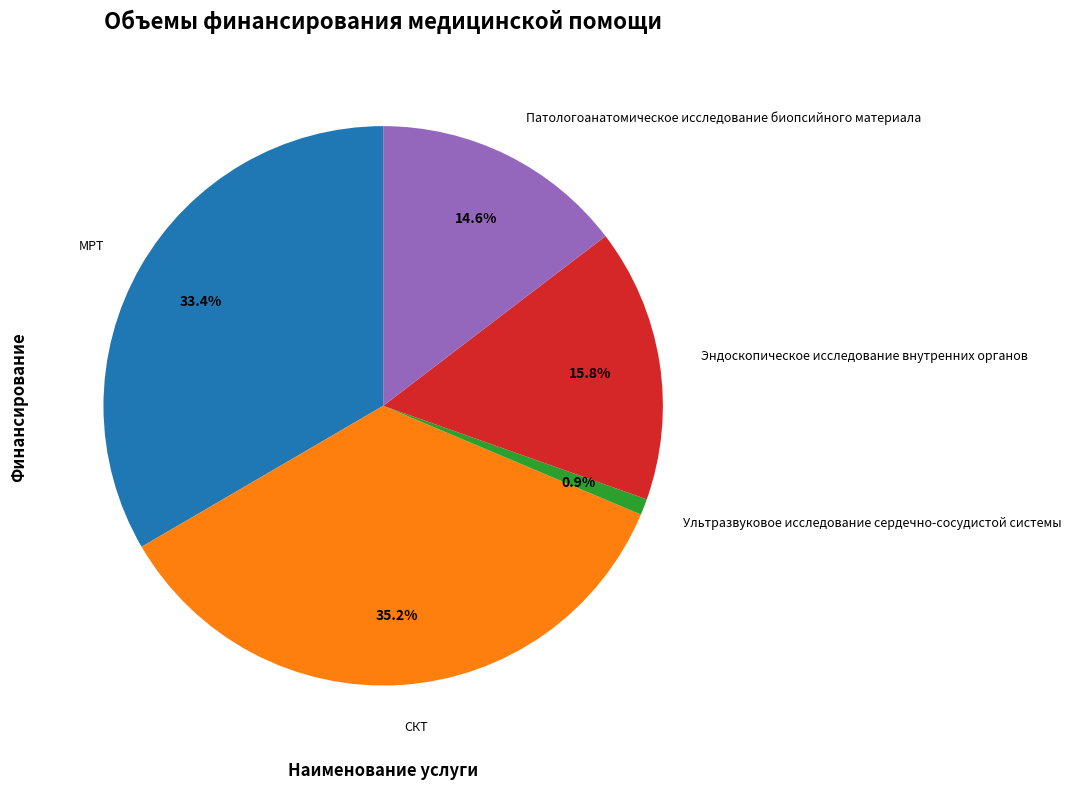

What percentage is the СКТ slice, to the nearest percent?

35%